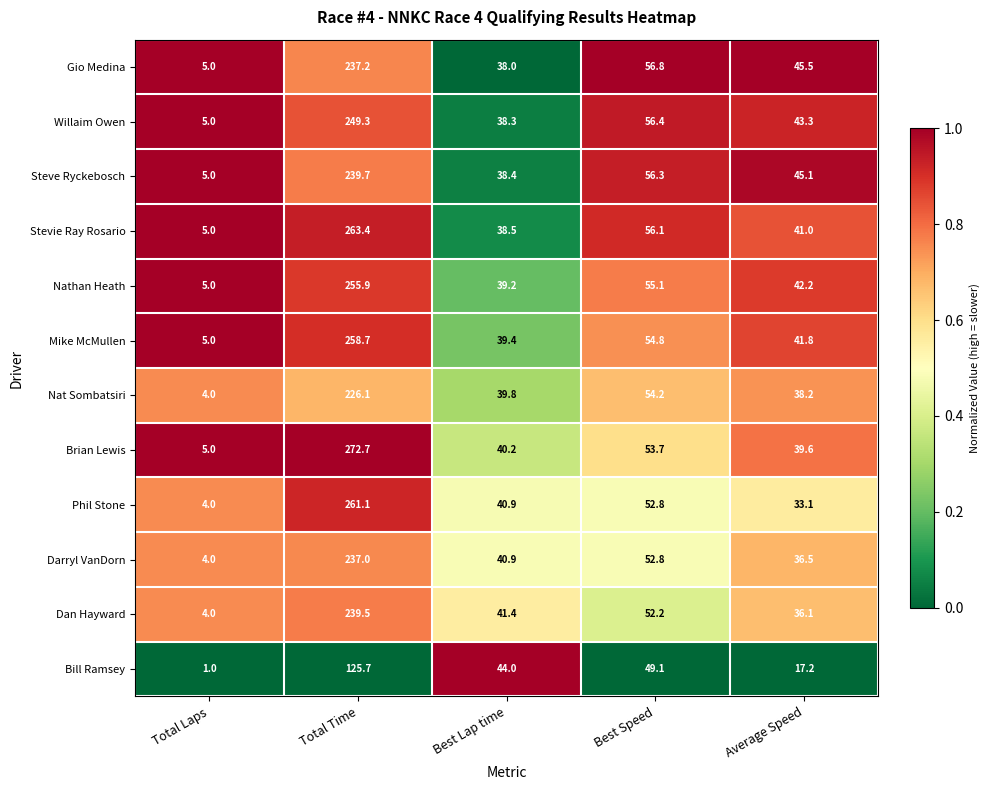

Rank the series at Average Speed from highest to lowest value.

Gio Medina, Steve Ryckebosch, Willaim Owen, Nathan Heath, Mike McMullen, Stevie Ray Rosario, Brian Lewis, Nat Sombatsiri, Darryl VanDorn, Dan Hayward, Phil Stone, Bill Ramsey